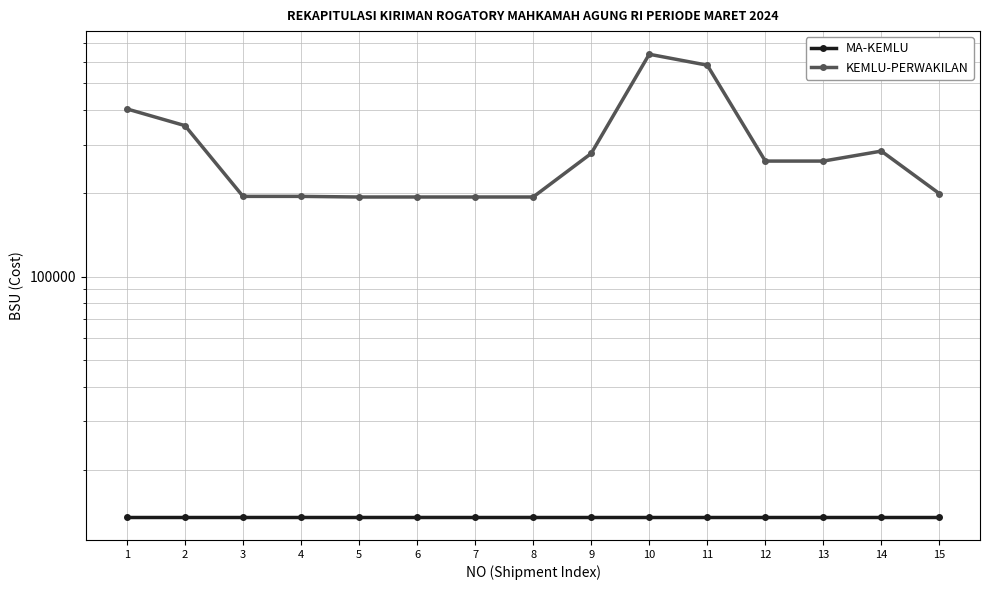

Rank the series by their maximum value, from highest to lowest.

KEMLU-PERWAKILAN, MA-KEMLU